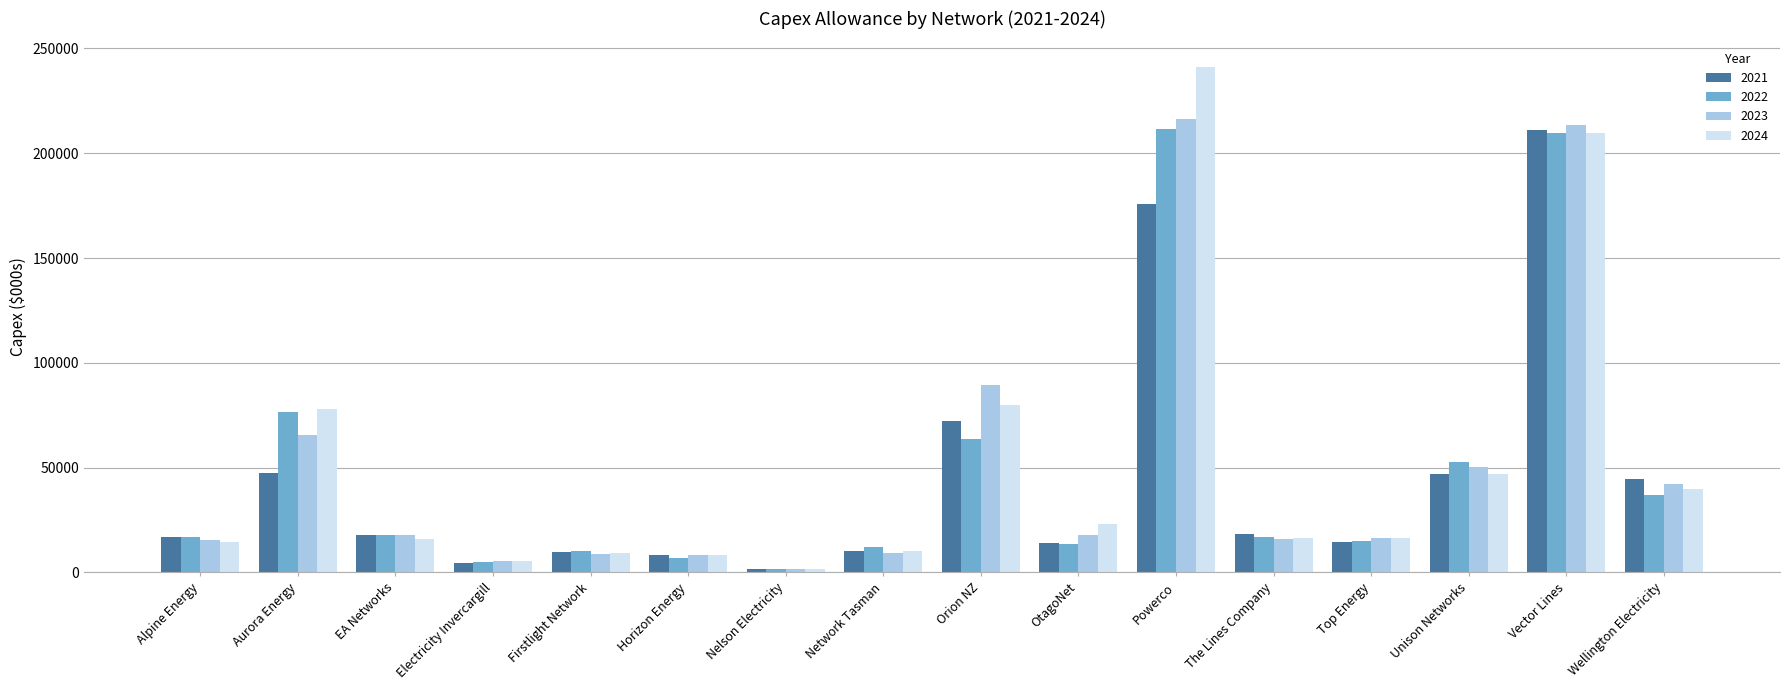

Which category has the highest value in the 2021 series?

Vector Lines